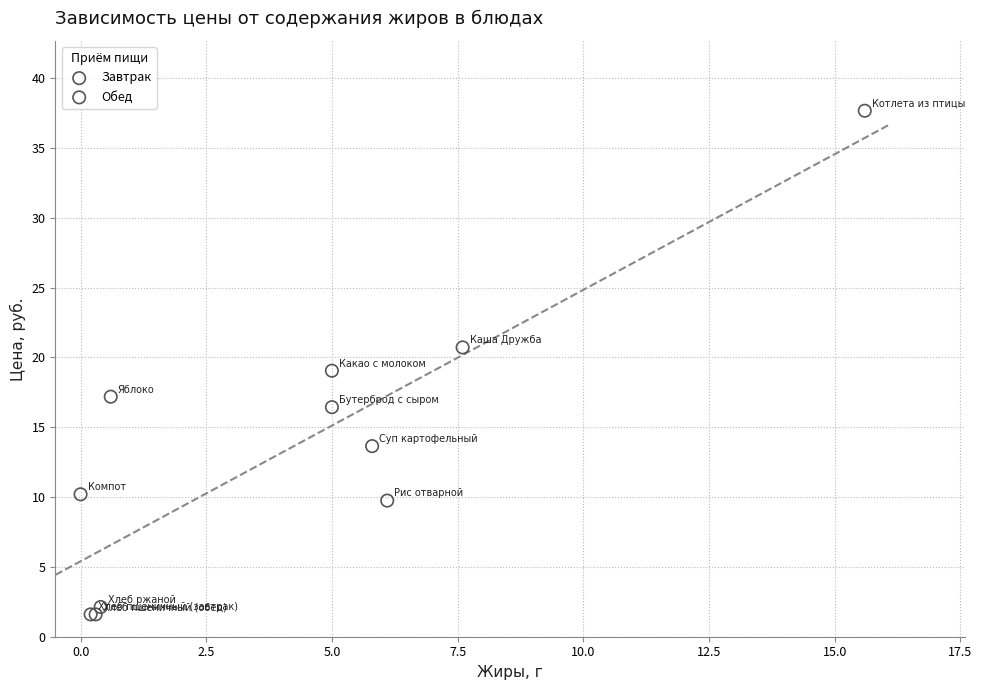

Which series contains the highest Y value?

Обед